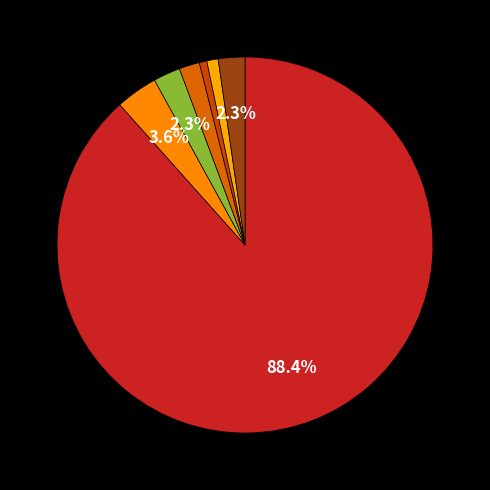

How many segments does this pie chart have?

7